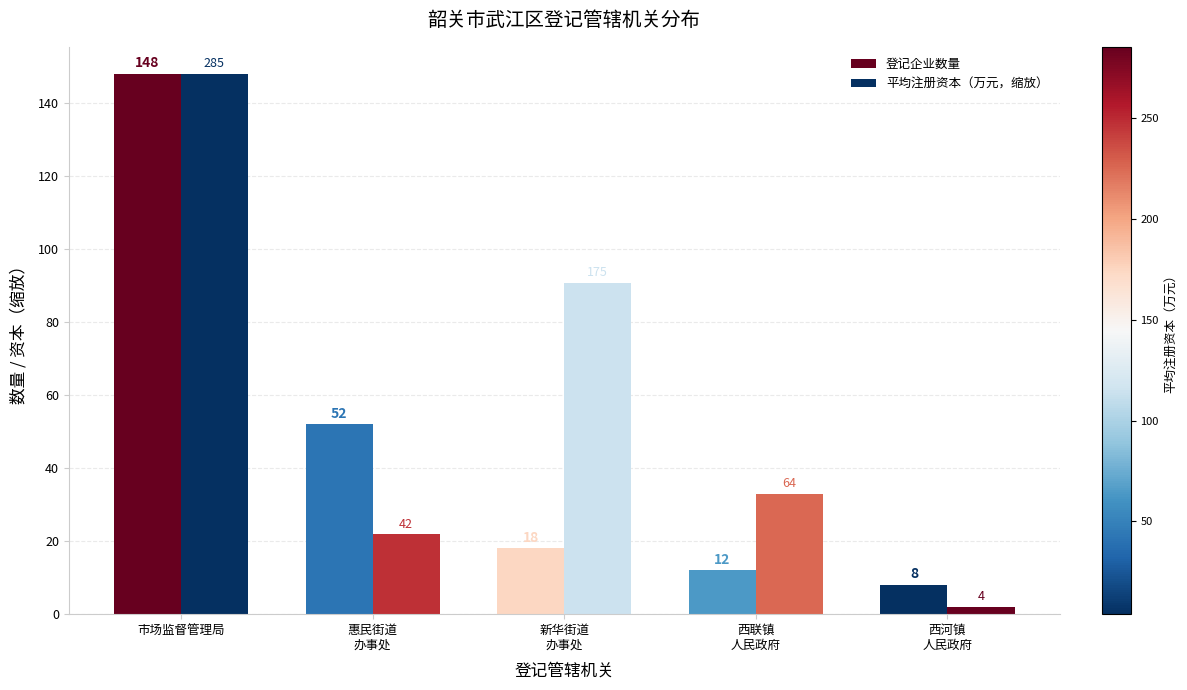

Which has a higher value, 西河镇
人民政府 or 新华街道
办事处?

新华街道
办事处